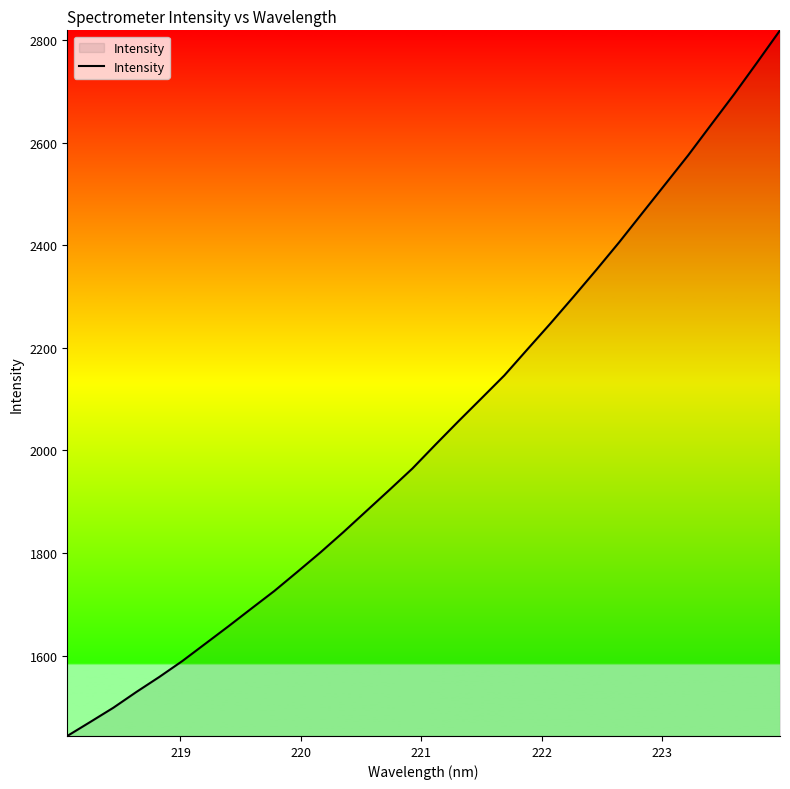

How many lines are shown in the chart?

1